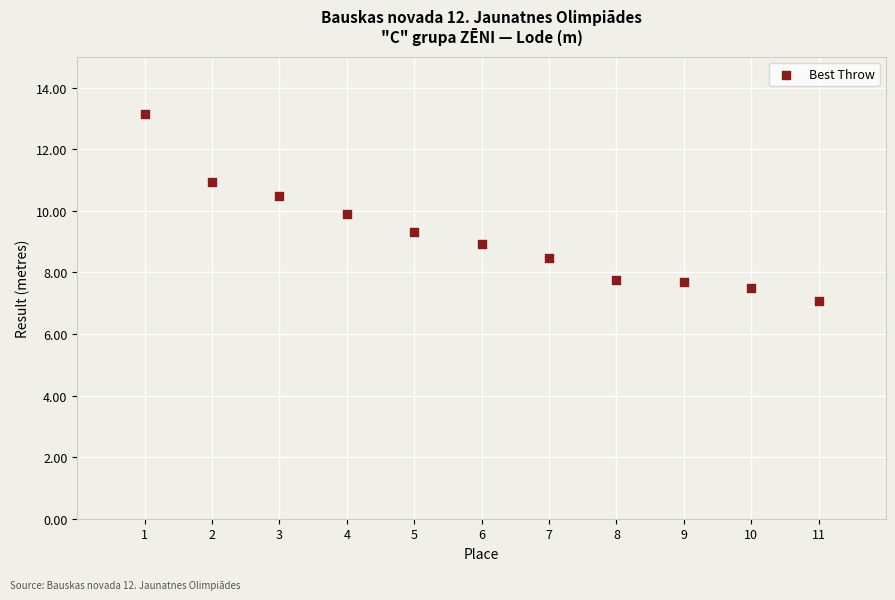

What is the range of X values (max minus min)?

10.0